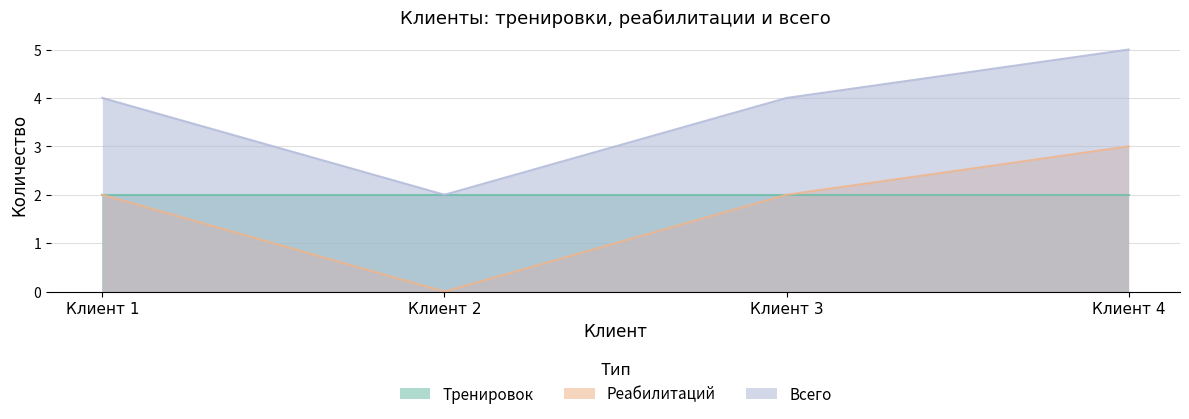

Which category has the highest value in the Реабилитаций series?

Клиент 4